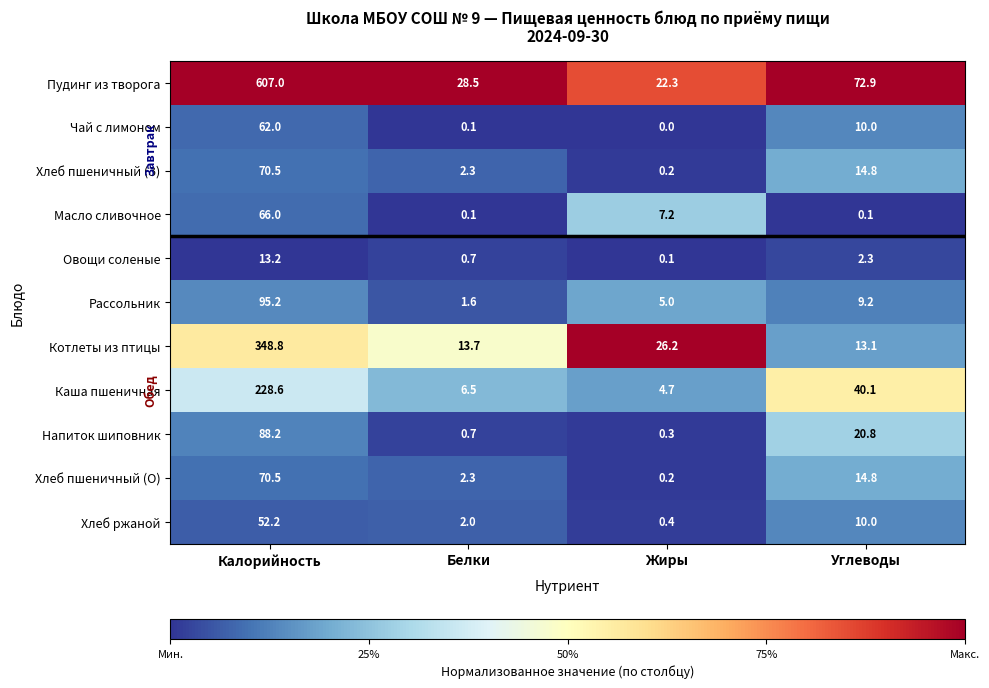

What is the sum of the Каша пшеничная values at Углеводы and Белки?

46.6